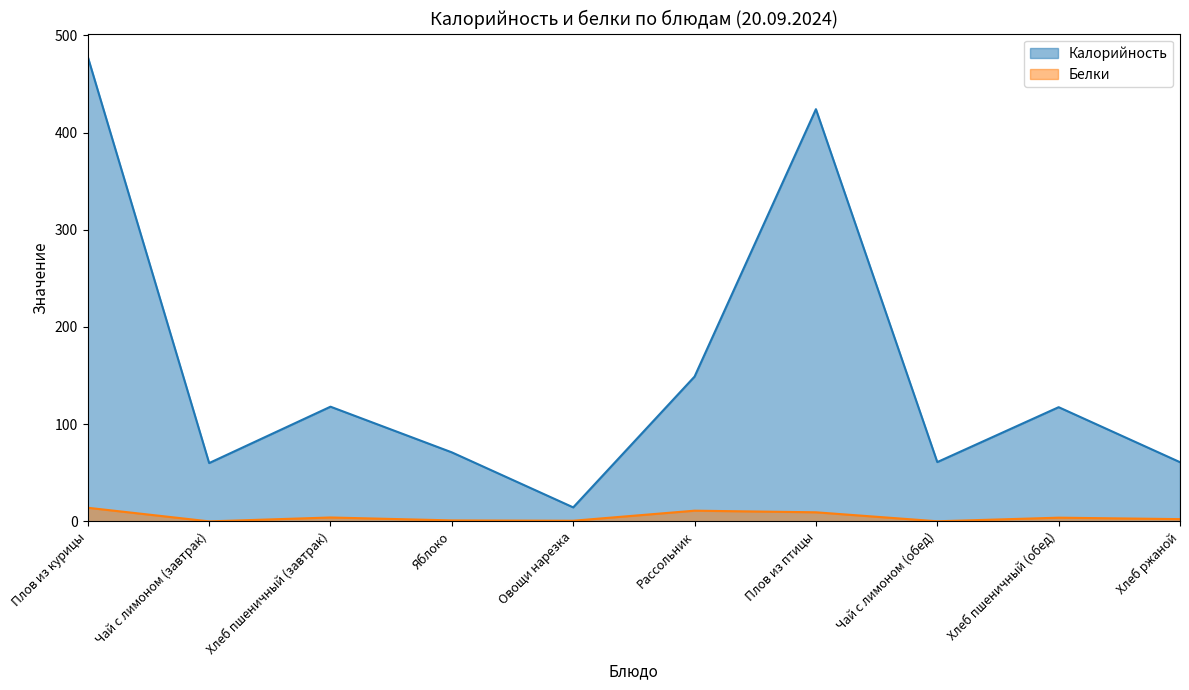

Rank the series by their maximum value, from lowest to highest.

Белки, Калорийность